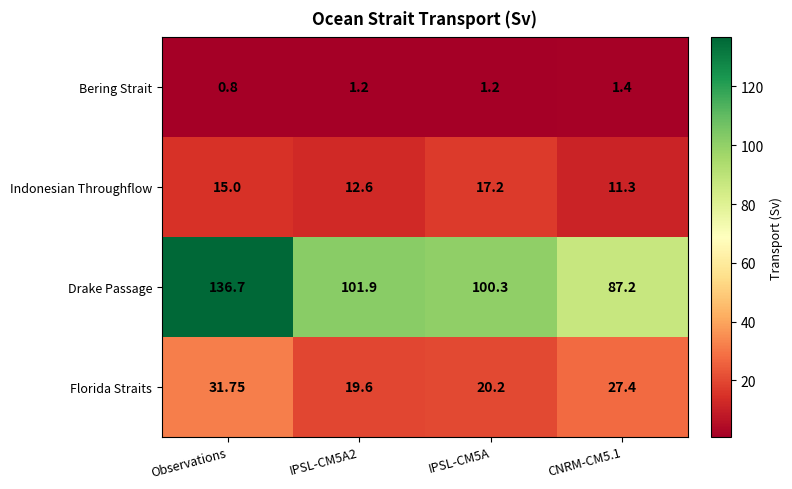

How many data points does each series have?

4